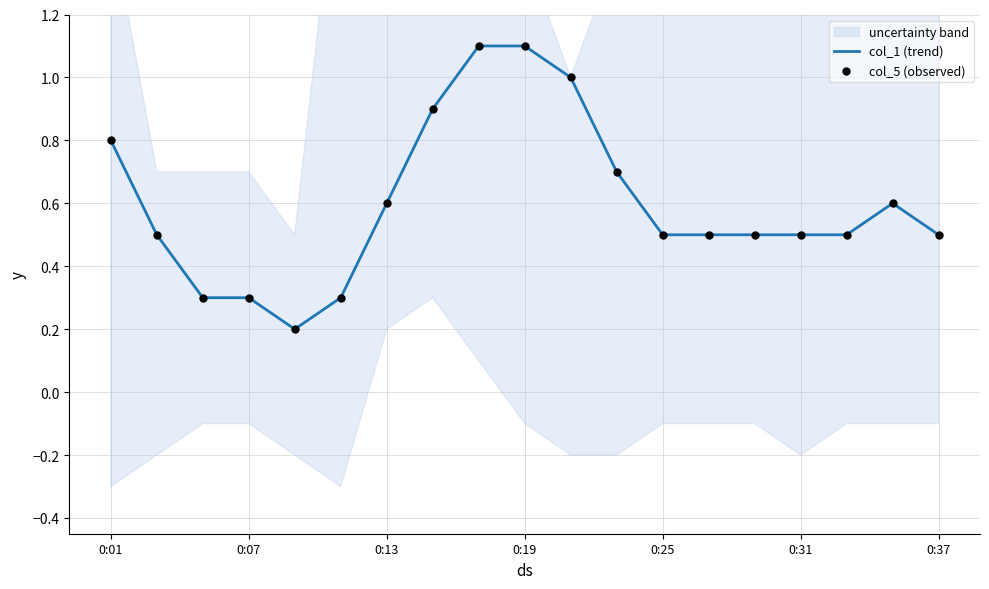

At which category is the sum across all series the highest?

8